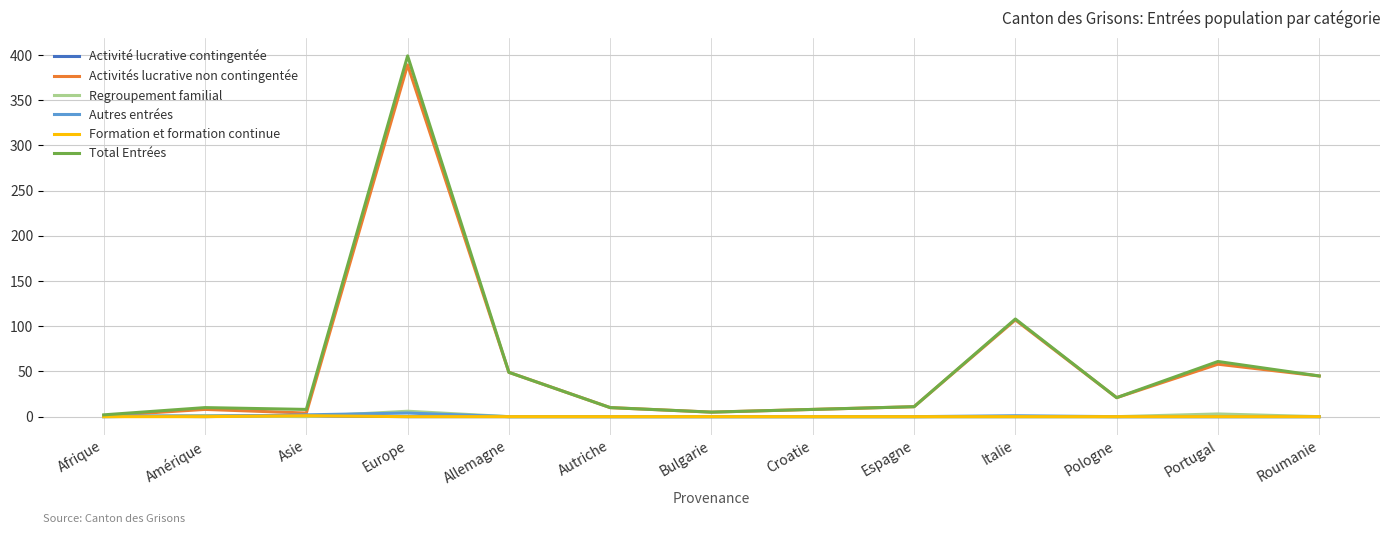

Which series has the largest range (max minus min)?

Total Entrées